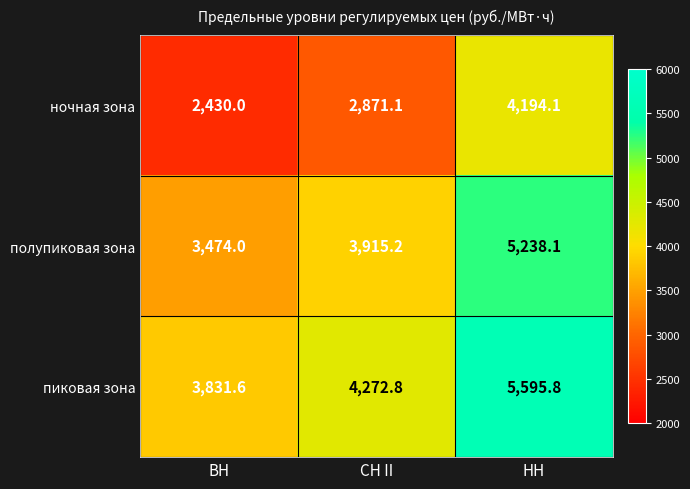

What is the spread (max minus min) of values at ВН?

1401.6